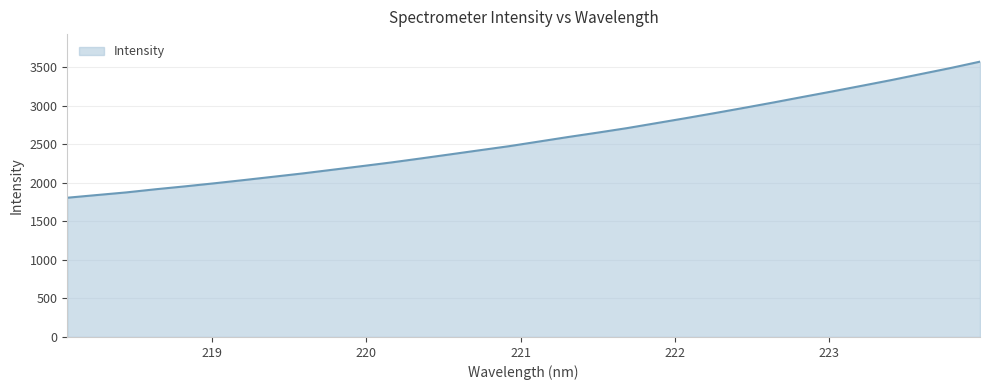

What is the smallest value displayed?

1808.0